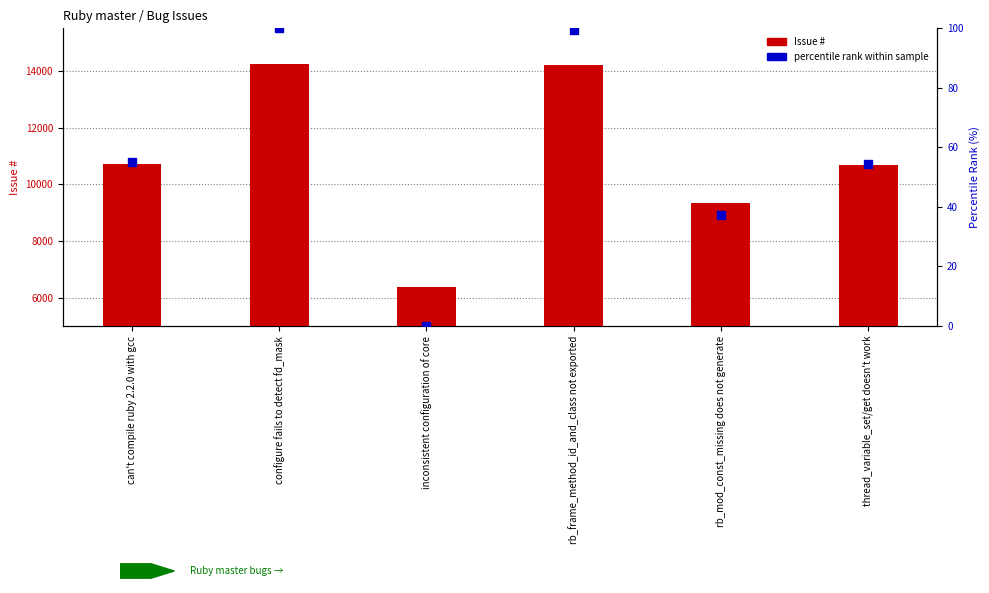

At which category is the sum across all series the highest?

configure fails to detect fd_mask